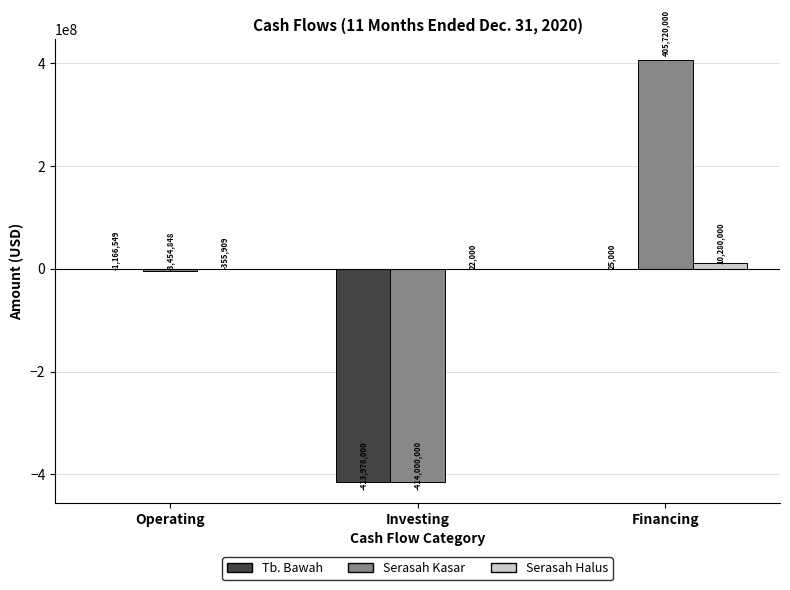

What is the maximum value for Serasah Kasar?

405720000